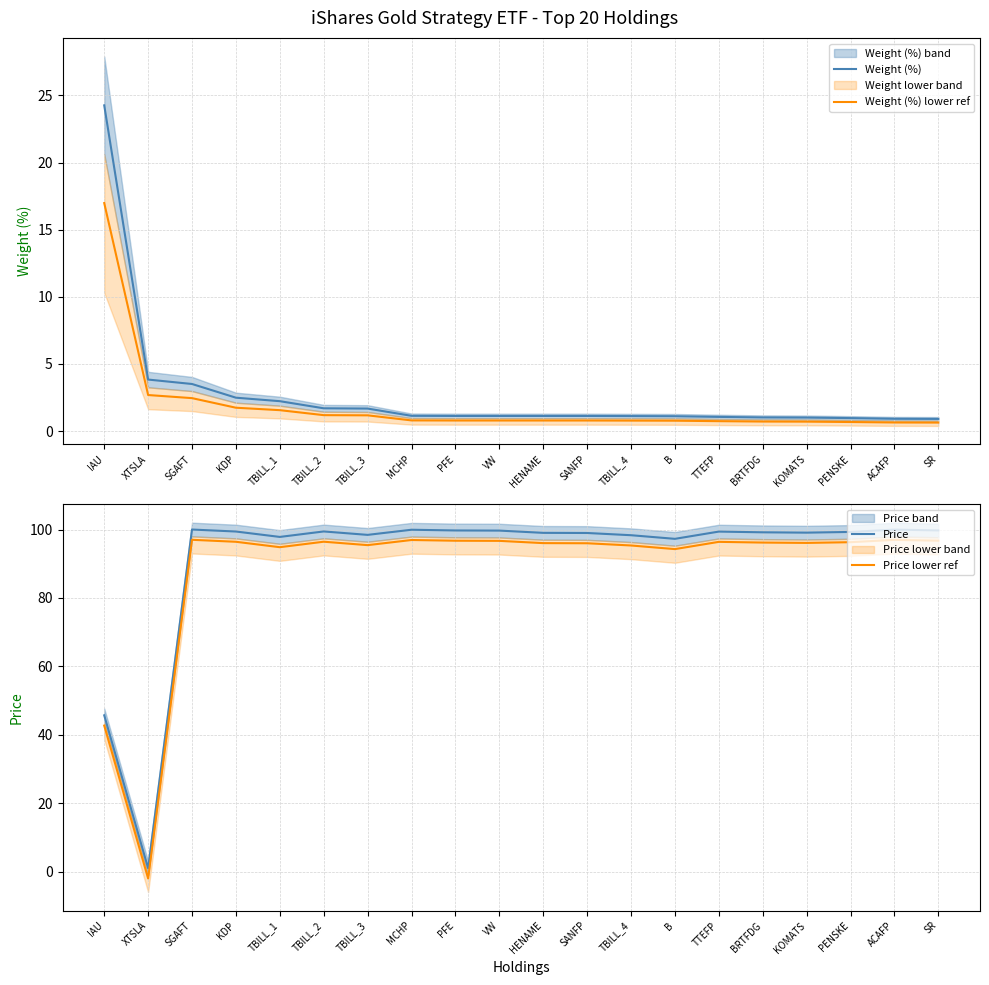

True or false: Weight (%) has more than 2 interior local peaks.

False